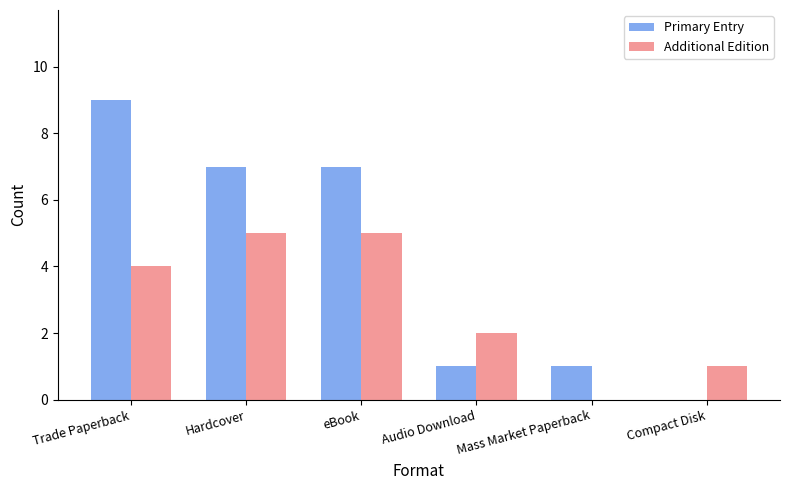

Which series changed the most between Audio Download and Mass Market Paperback?

Additional Edition